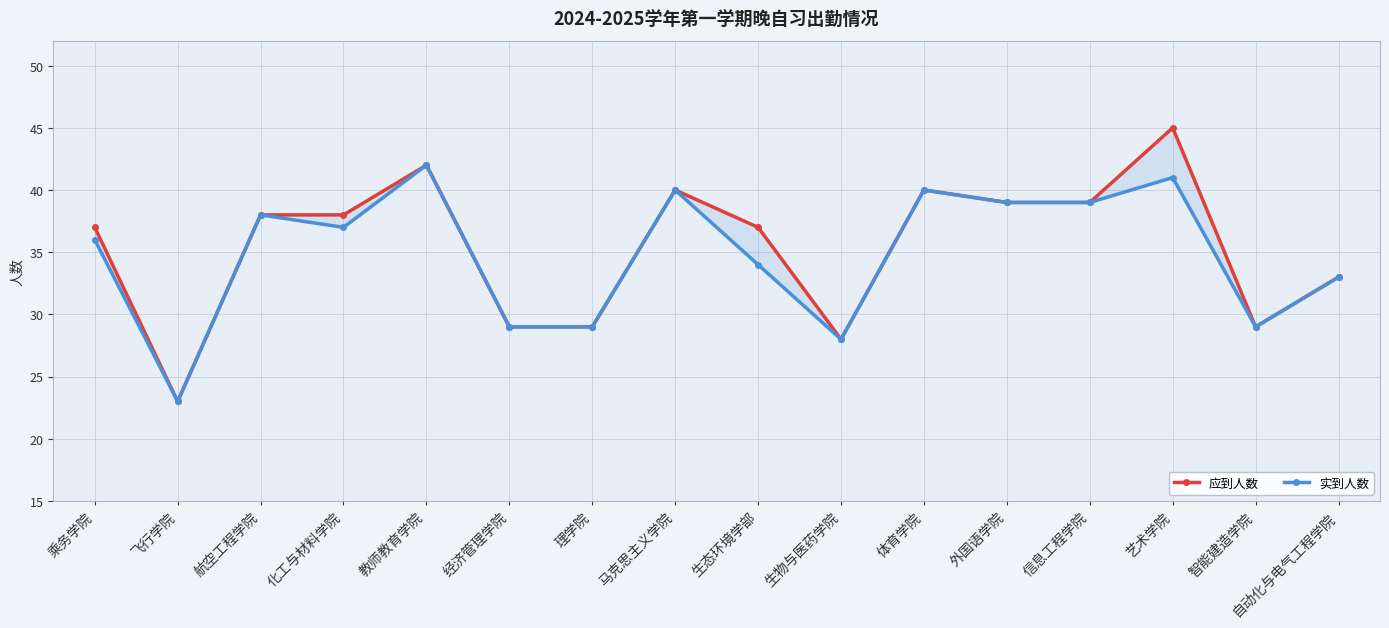

What is the total value across all series at 理学院?

58